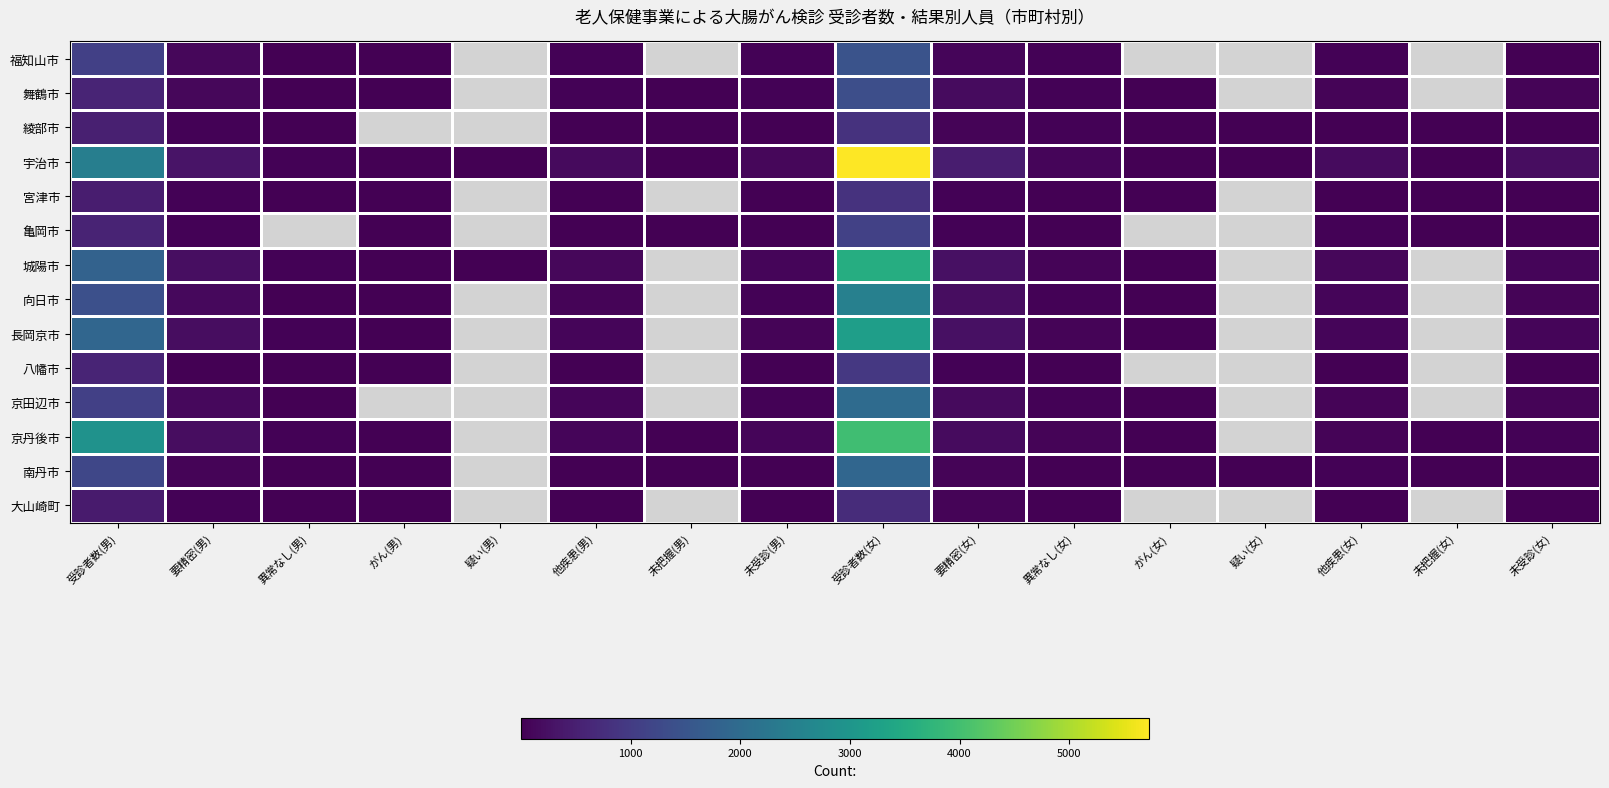

What is the difference between the highest and lowest values at 要精密(女)?

428.0